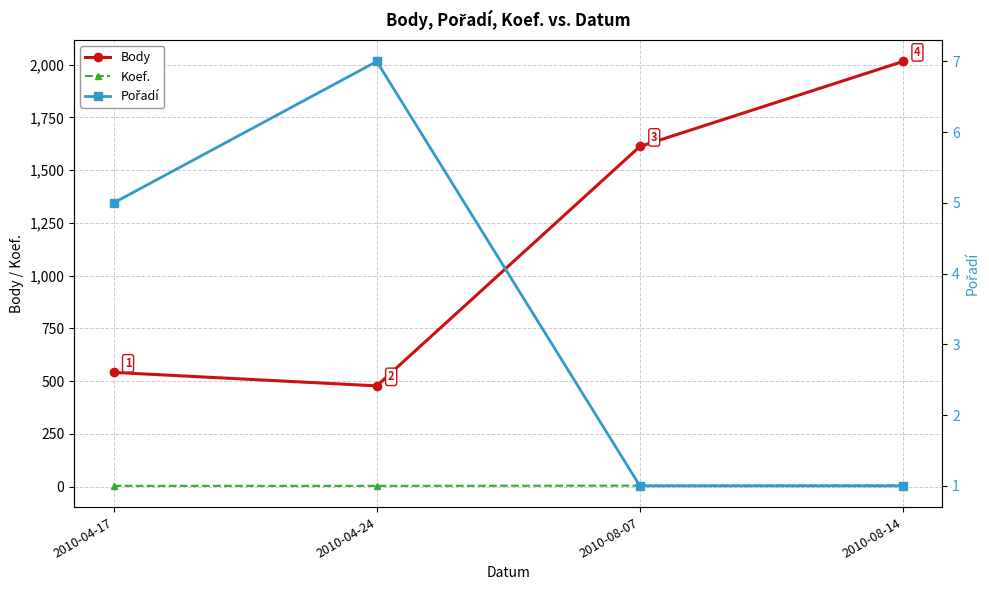

What are all the series names shown in the legend?

Body, Koef., Pořadí